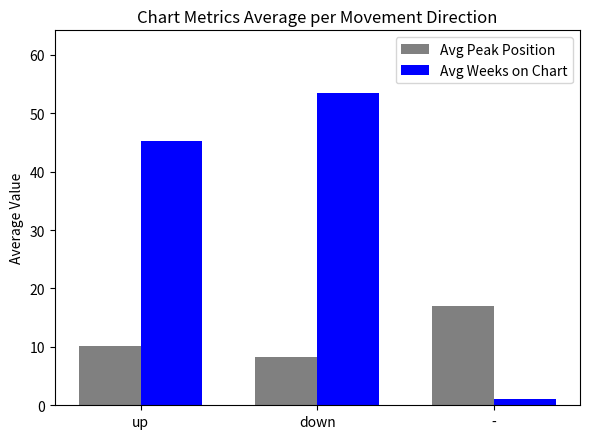

What is the difference between the Avg Weeks on Chart values at up and -?

44.2